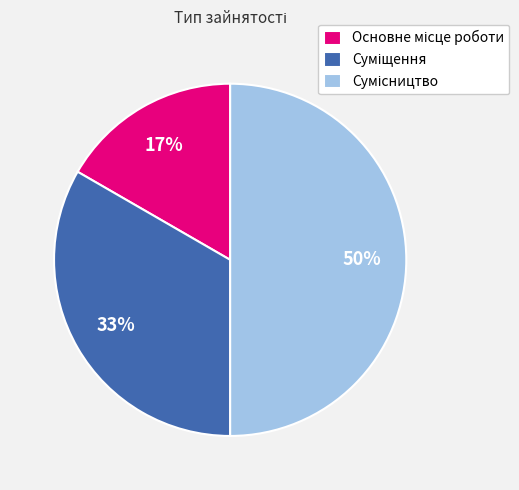

To the nearest percent, what is the average slice percentage?

33%